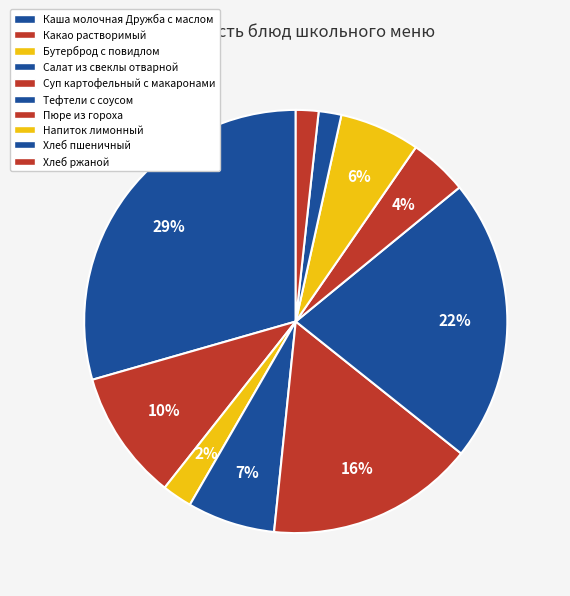

How many slices are in this pie chart?

10